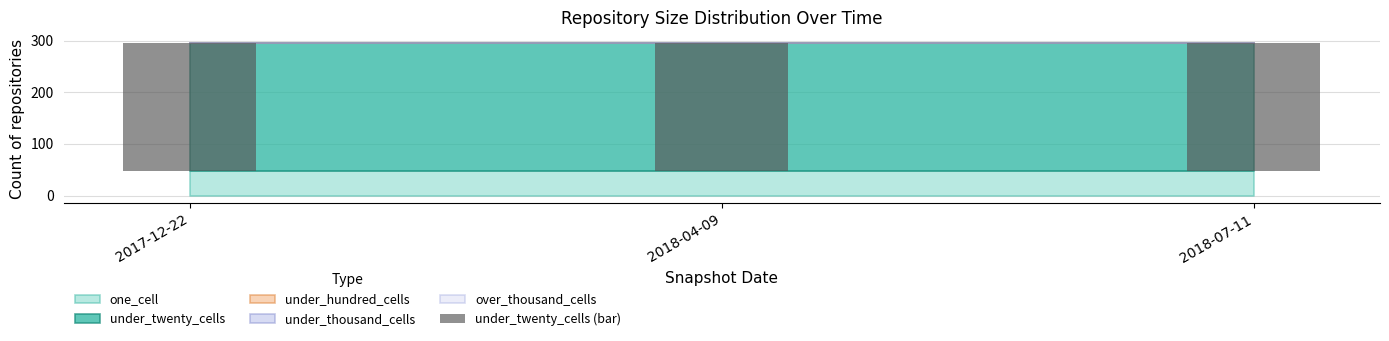

Which series has the largest range (max minus min)?

one_cell